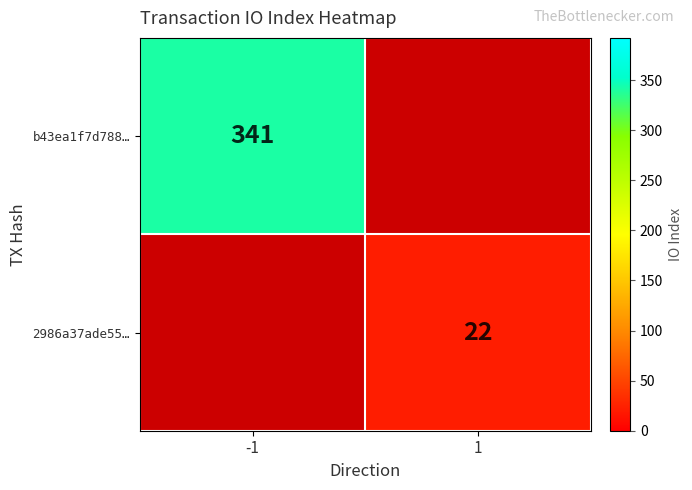

How many series are shown in this chart?

2